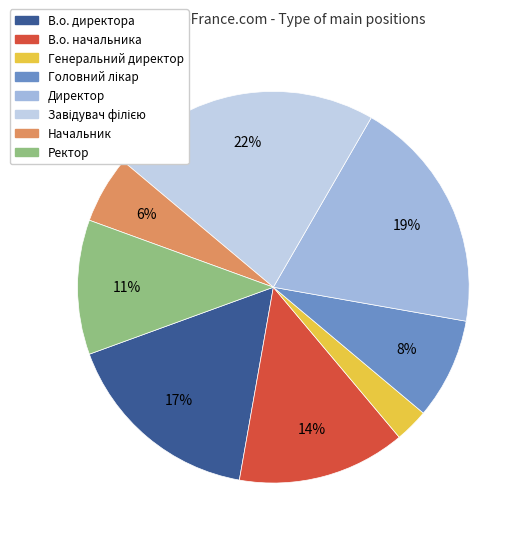

True or false: Директор accounts for 19% of the total.

True